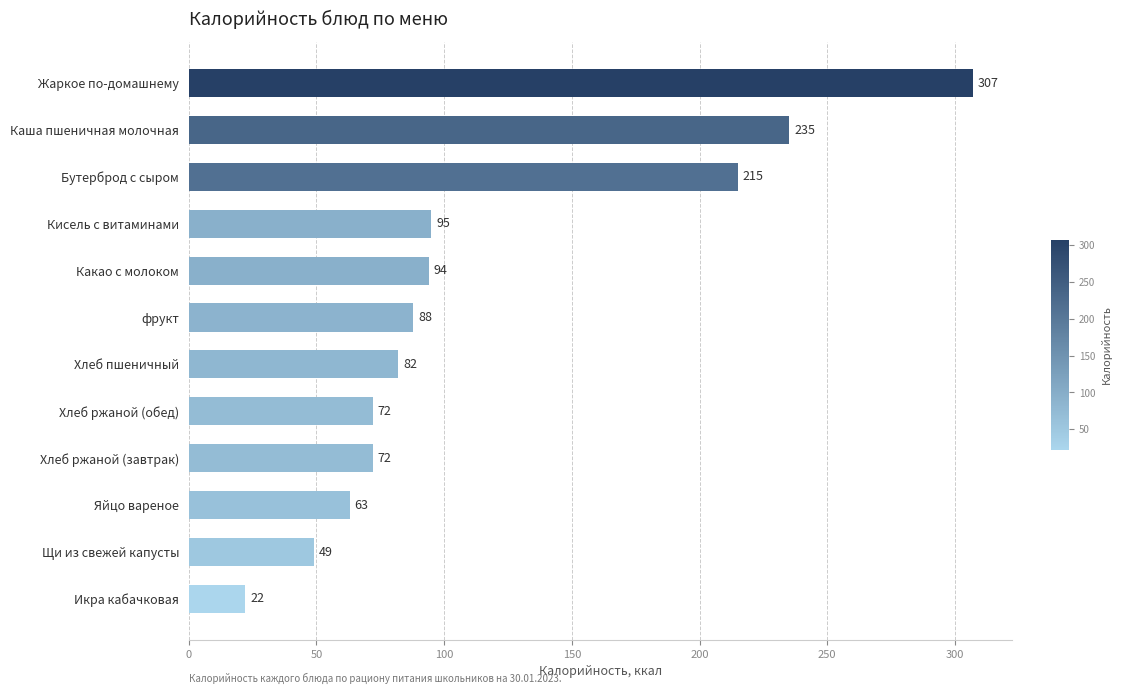

Reading top to bottom, transcribe all the data shown in this chart.

Жаркое по-домашнему=307	Каша пшеничная молочная=235	Бутерброд с сыром=215	Кисель с витаминами=95	Какао с молоком=94	фрукт=88	Хлеб пшеничный=82	Хлеб ржаной (обед)=72	Хлеб ржаной (завтрак)=72	Яйцо вареное=63	Щи из свежей капусты=49	Икра кабачковая=22